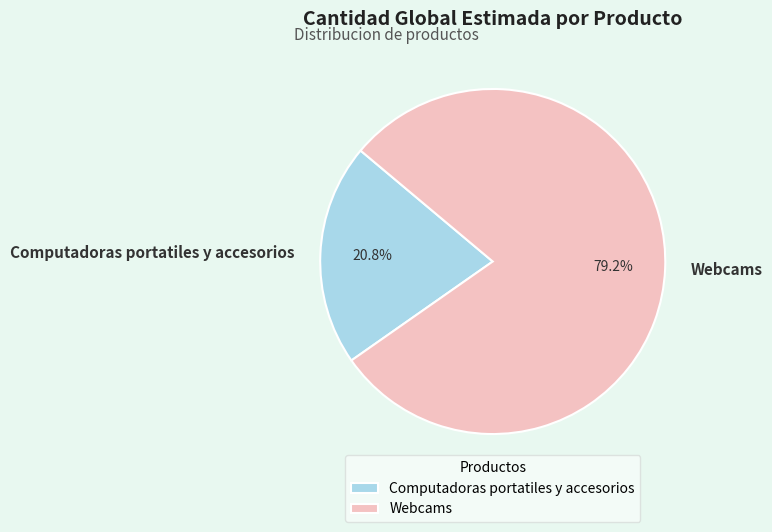

What is the largest slice in the pie chart?

Webcams